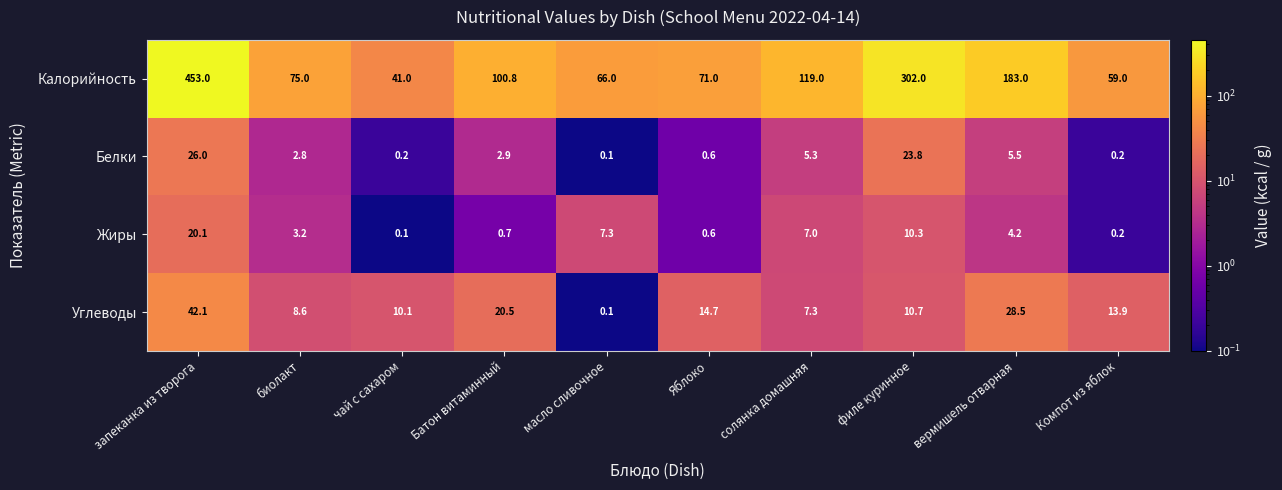

Where does the Калорийность series first go above 100?

запеканка из творога